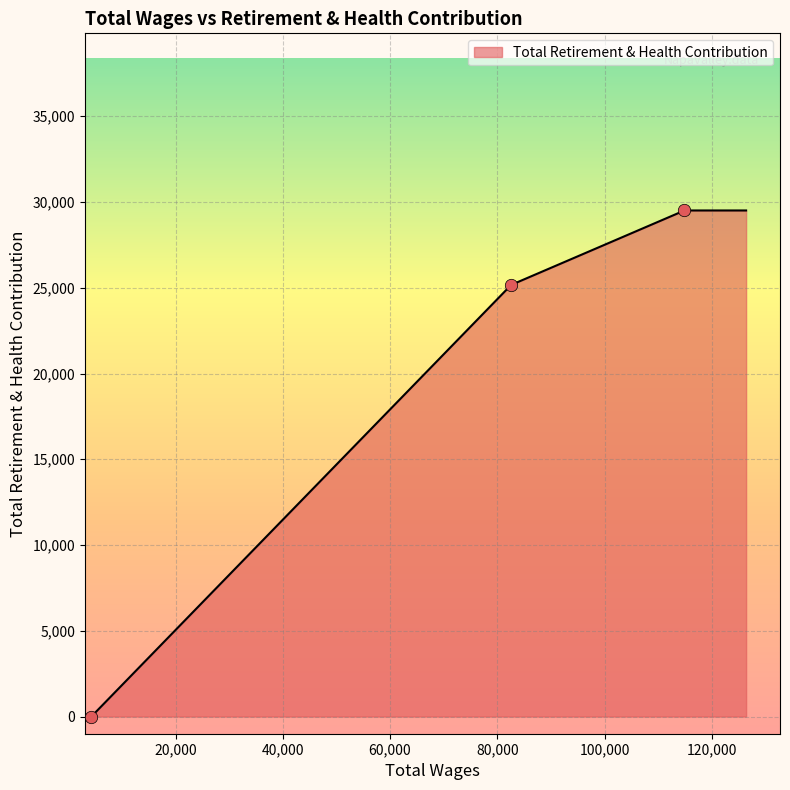

What is the change in value from 114903.0 to 82581.0?

-4340